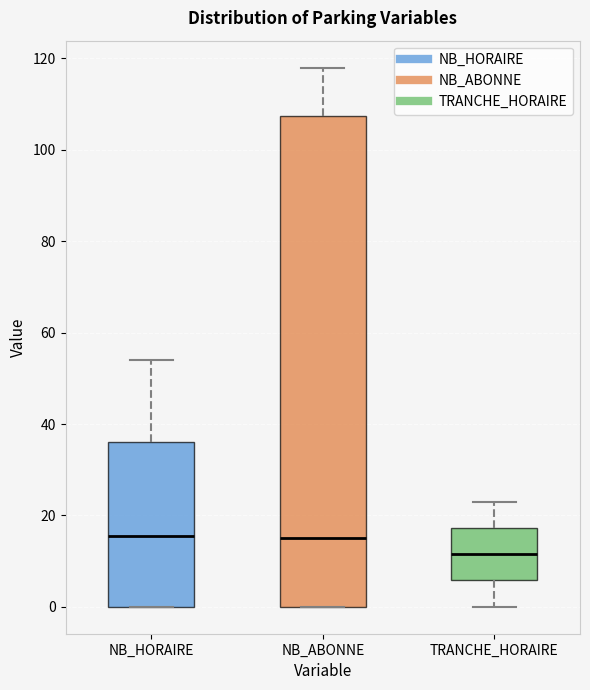

Reading left to right, transcribe this box plot: for each box, give where its median line is, the range the box spans, and where its two whiskers end, as read against the y-axis. The values are not printed on the chart, so give them approximately, as read against the axis.

NB_HORAIRE: median 16, box 0 to 36, whiskers 0 to 54
NB_ABONNE: median 16, box 0 to 108, whiskers 0 to 118
TRANCHE_HORAIRE: median 12, box 6 to 18, whiskers 0 to 24